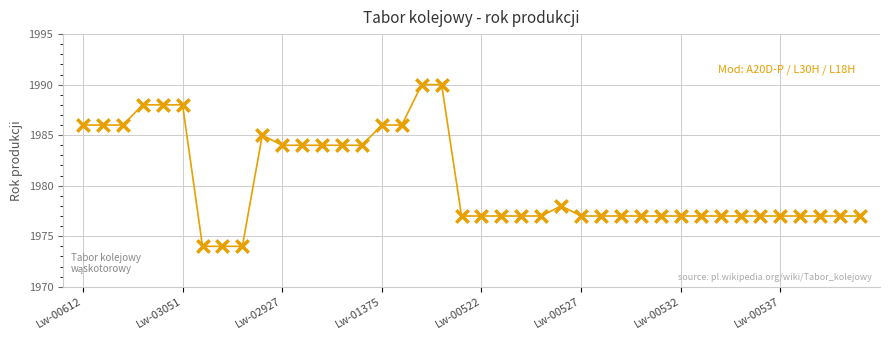

What is the minimum value shown in the chart?

1974